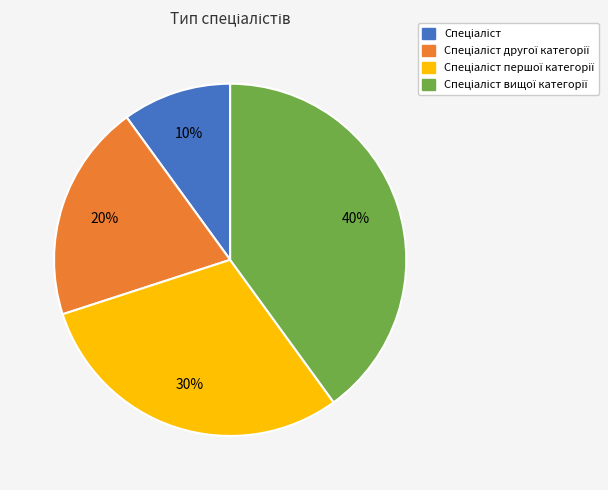

To the nearest percent, what is the average slice percentage?

25%